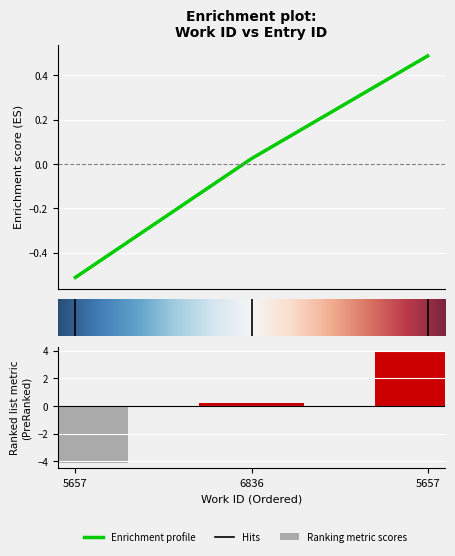

What is the change in value from 5657 to 5657?

+1.0